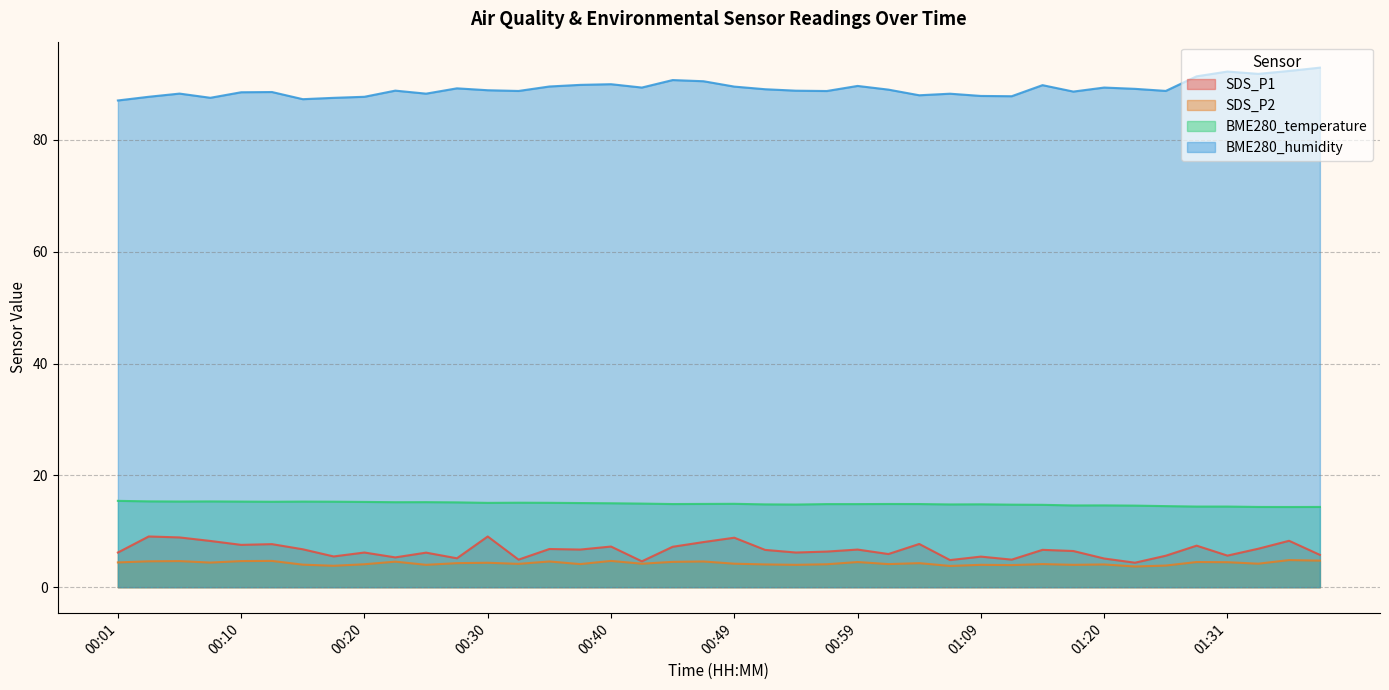

Which series changed the most between 00:25 and 00:54?

BME280_humidity